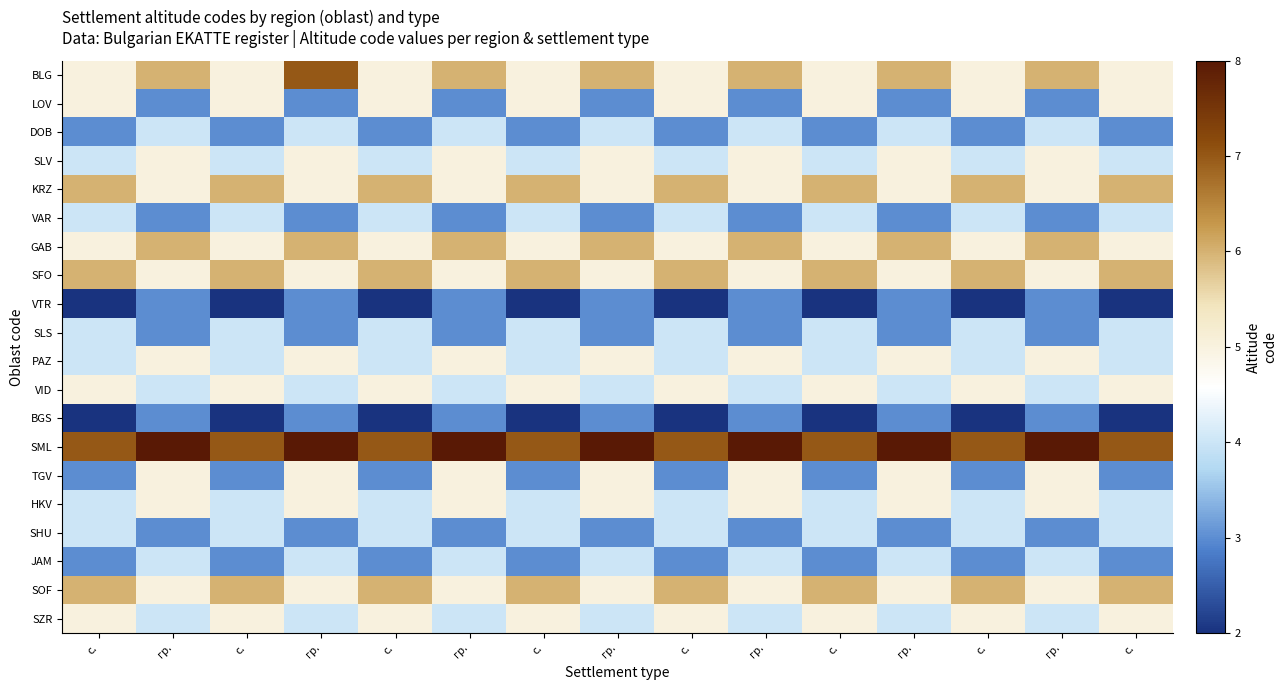

List the series in order of their peak value, lowest first.

VTR, BGS, DOB, VAR, SLS, SHU, JAM, LOV, SLV, PAZ, VID, TGV, HKV, SZR, KRZ, GAB, SFO, SOF, BLG, SML